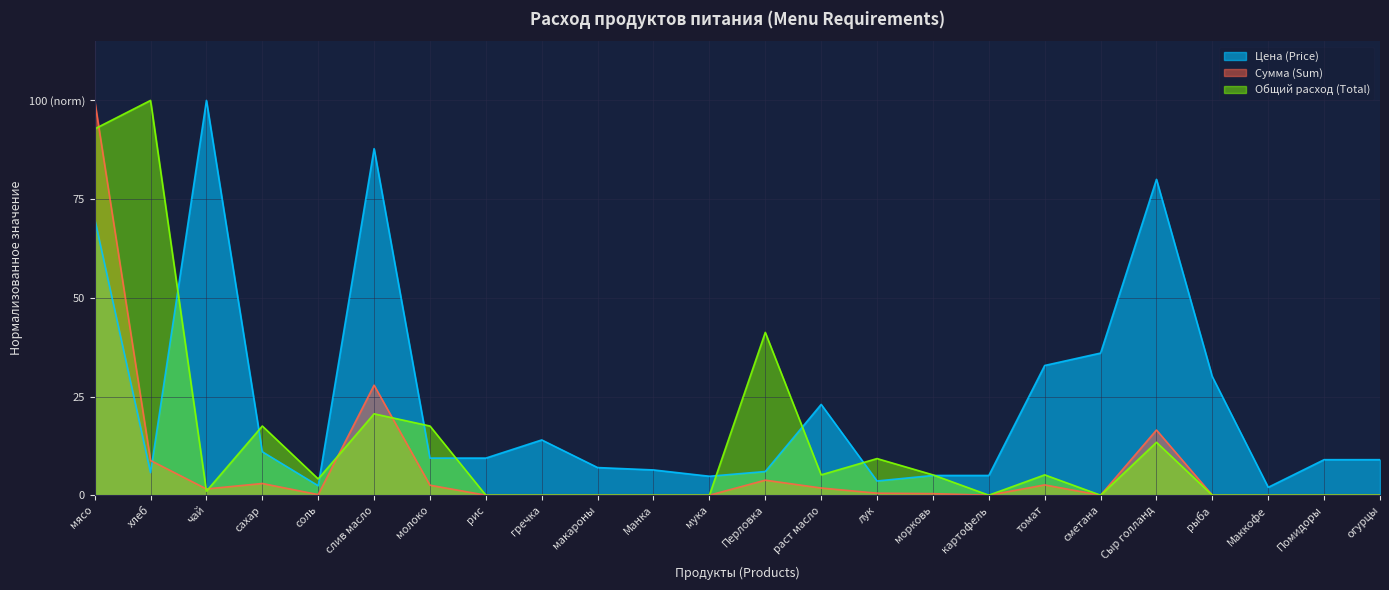

At which label does Общий расход (Total) first exceed 4?

мясо